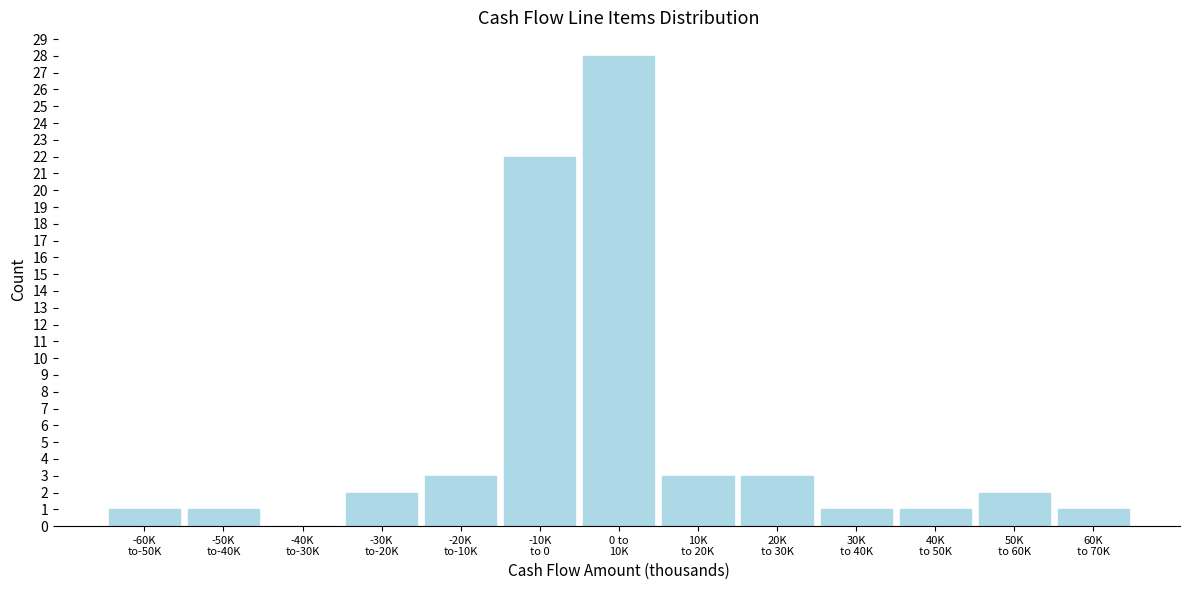

What is the greatest value displayed?

28